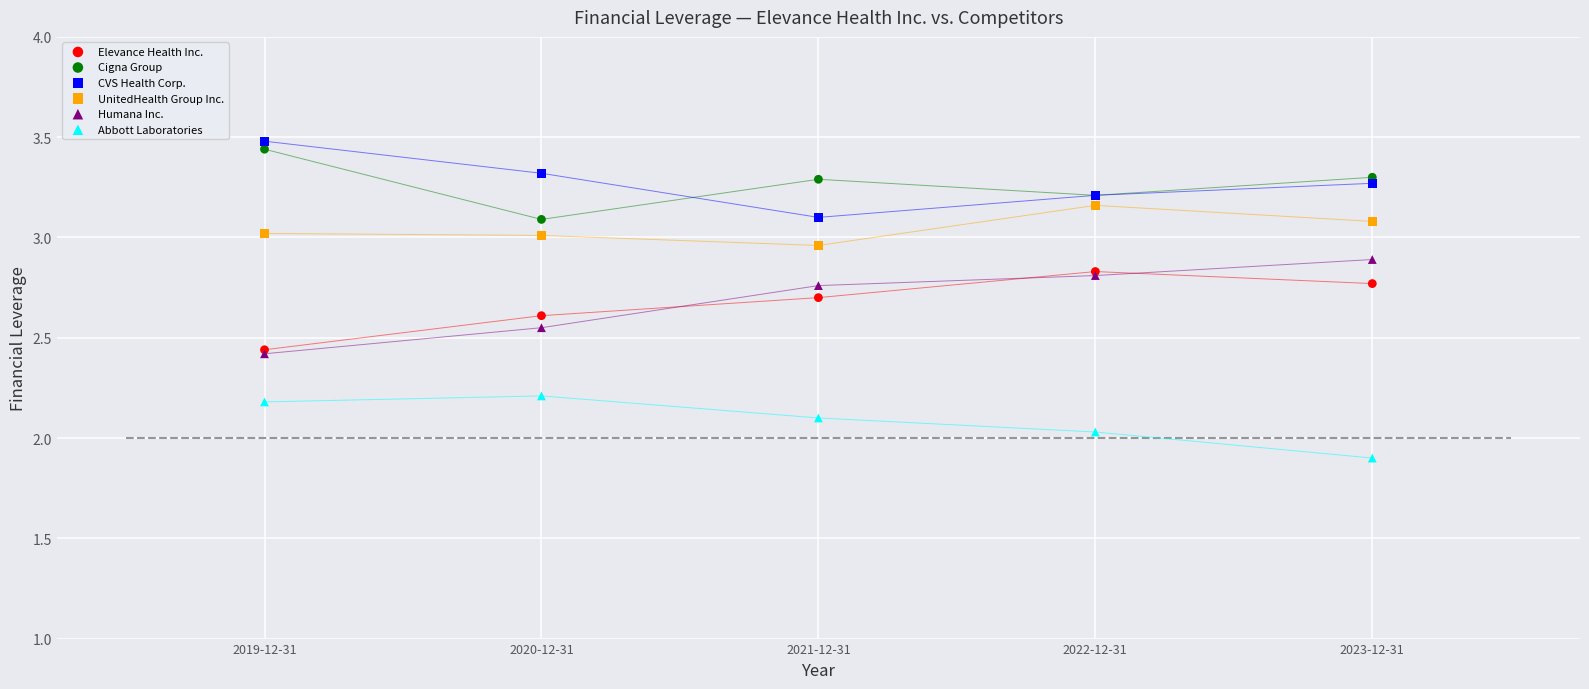

What are all the series names shown in the legend?

Elevance Health Inc., Cigna Group, CVS Health Corp., UnitedHealth Group Inc., Humana Inc., Abbott Laboratories